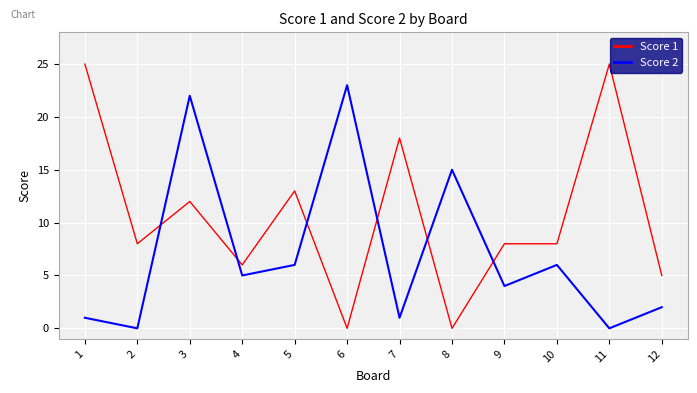

Does the chart have visible grid lines?

Yes